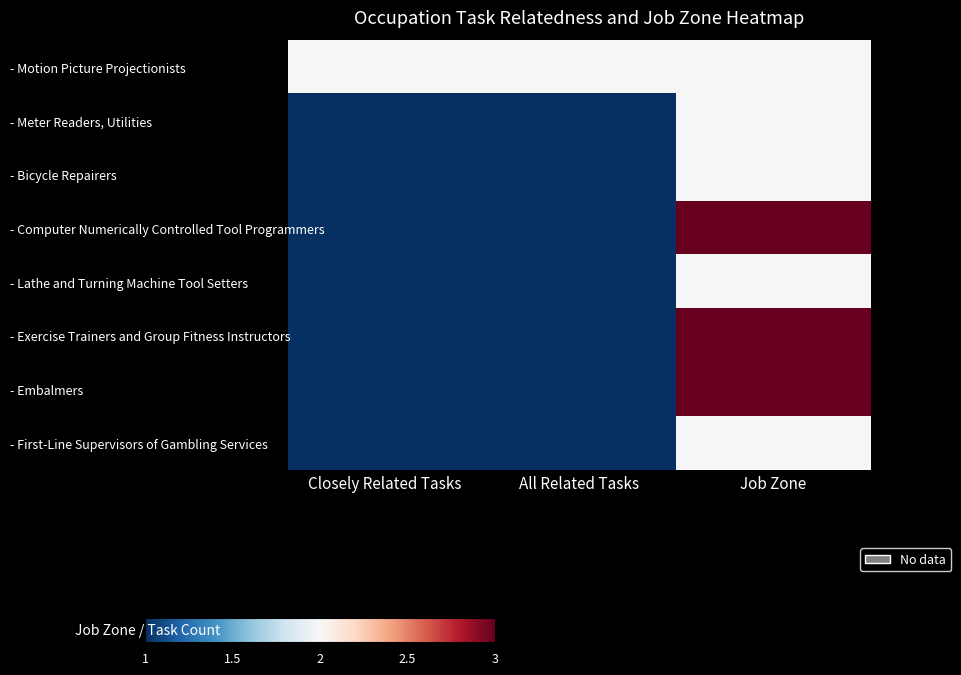

Rank the series at All Related Tasks from highest to lowest value.

- Motion Picture Projectionists, - Meter Readers, Utilities, - Bicycle Repairers, - Computer Numerically Controlled Tool Programmers, - Lathe and Turning Machine Tool Setters, - Exercise Trainers and Group Fitness Instructors, - Embalmers, - First-Line Supervisors of Gambling Services